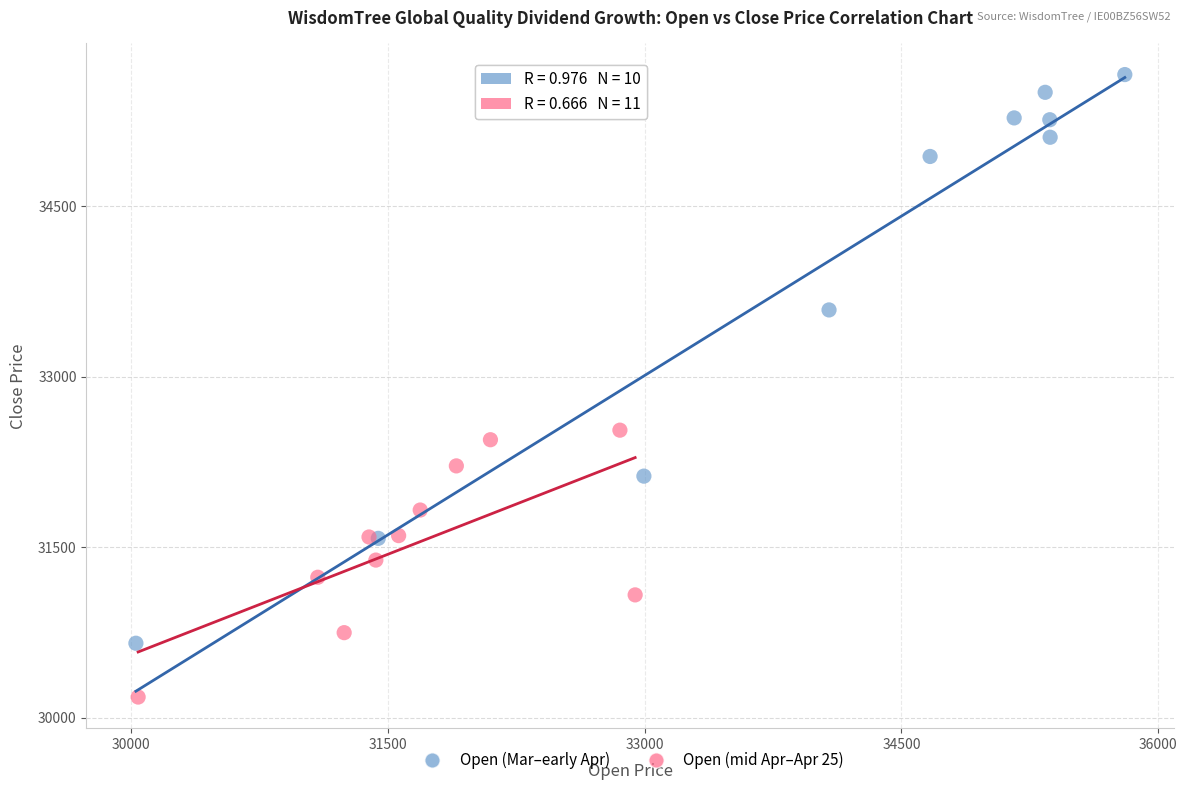

Which series contains the highest Y value?

Open (Mar–early Apr)